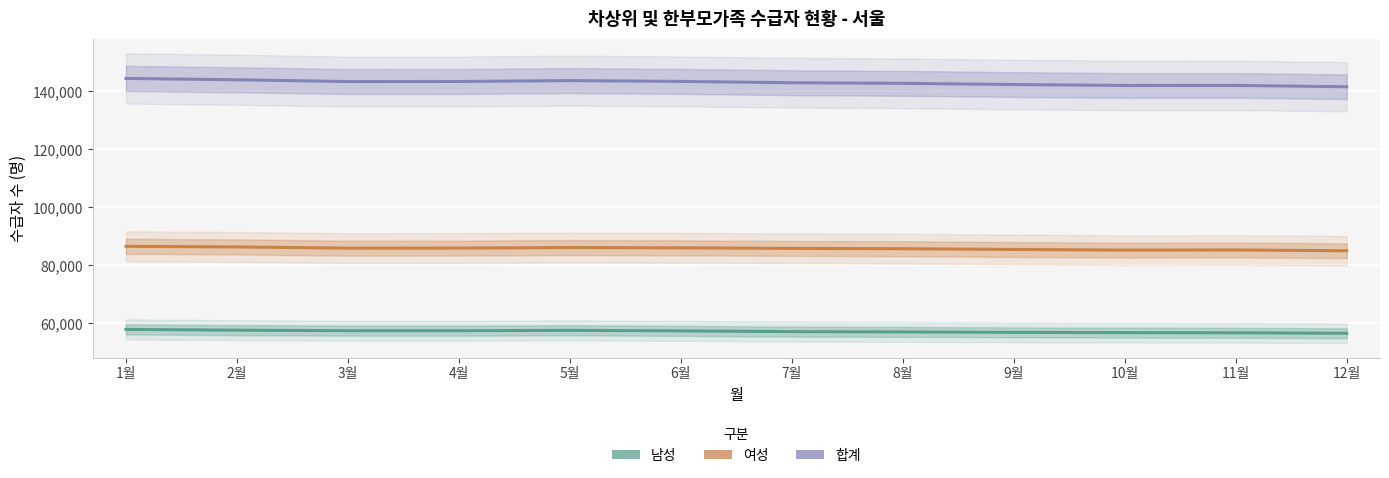

What are all the series names shown in the legend?

남성, 여성, 합계